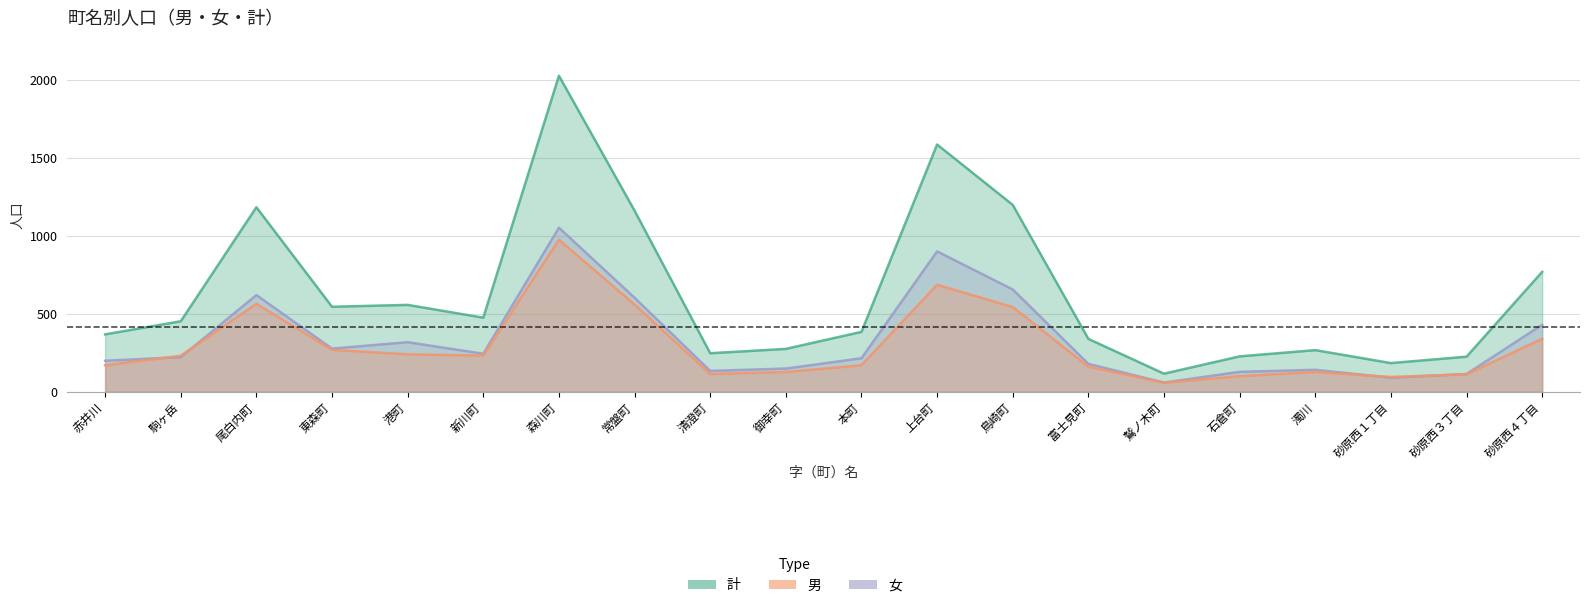

What is the minimum value for 女?

58